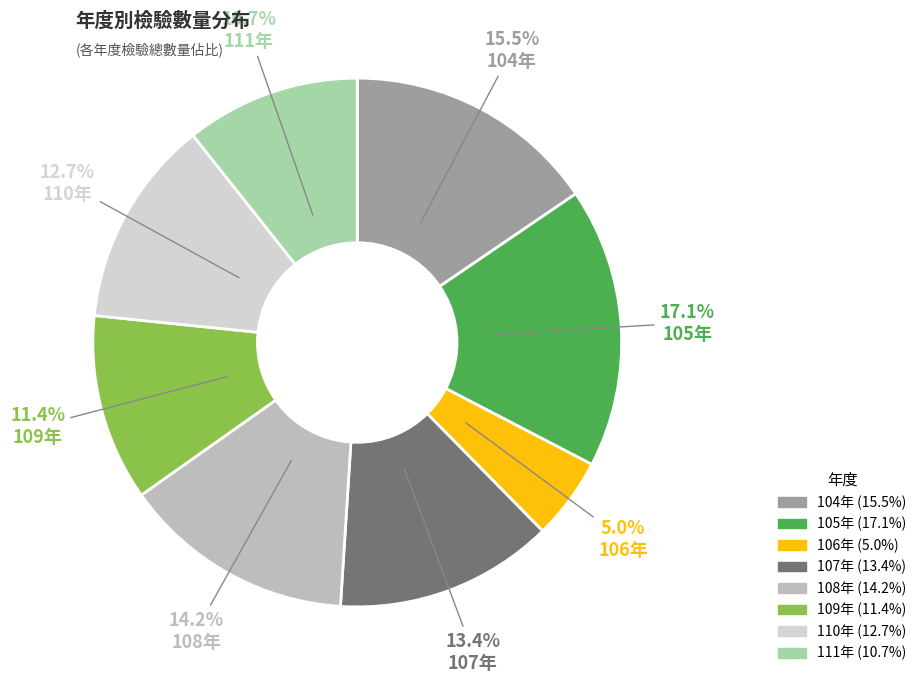

Rank the categories by value from highest to lowest.

105年, 104年, 108年, 107年, 110年, 109年, 111年, 106年